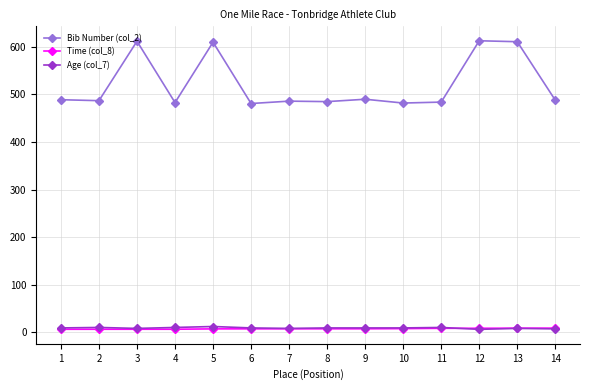

How many data points does each series have?

14